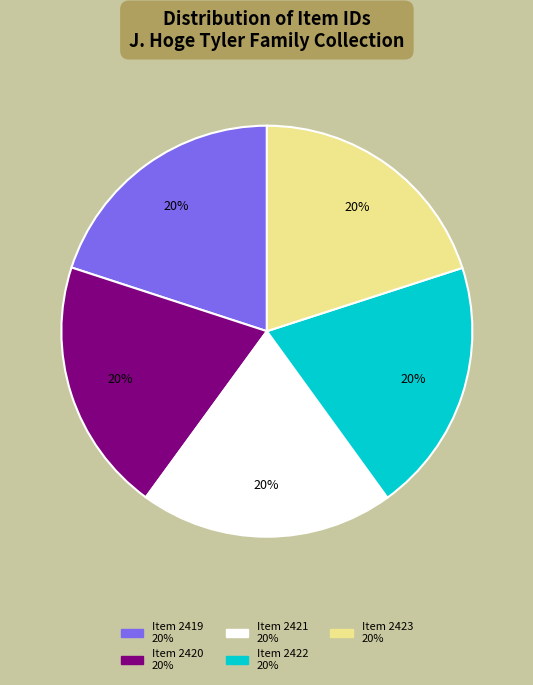

To the nearest percent, what portion does Item 2423 represent?

20%